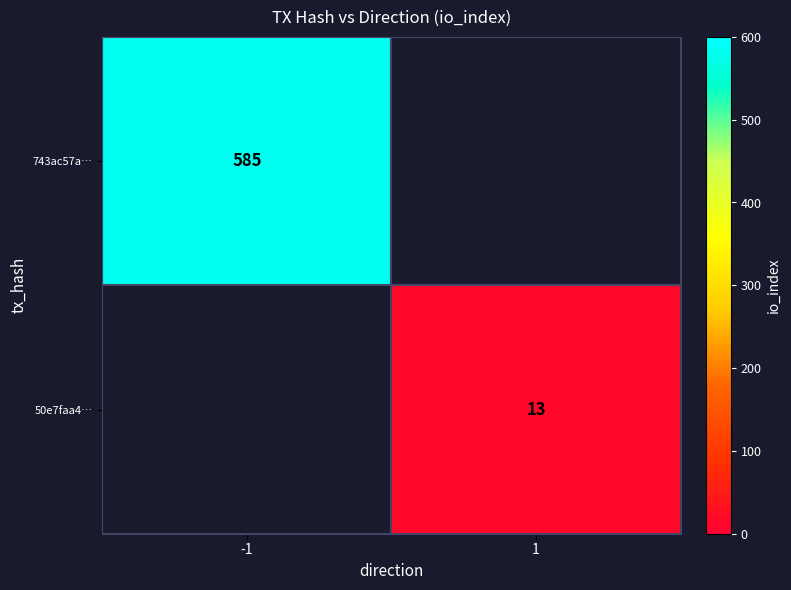

The value of 50e7faa4… at 1 is 19. True or false?

False